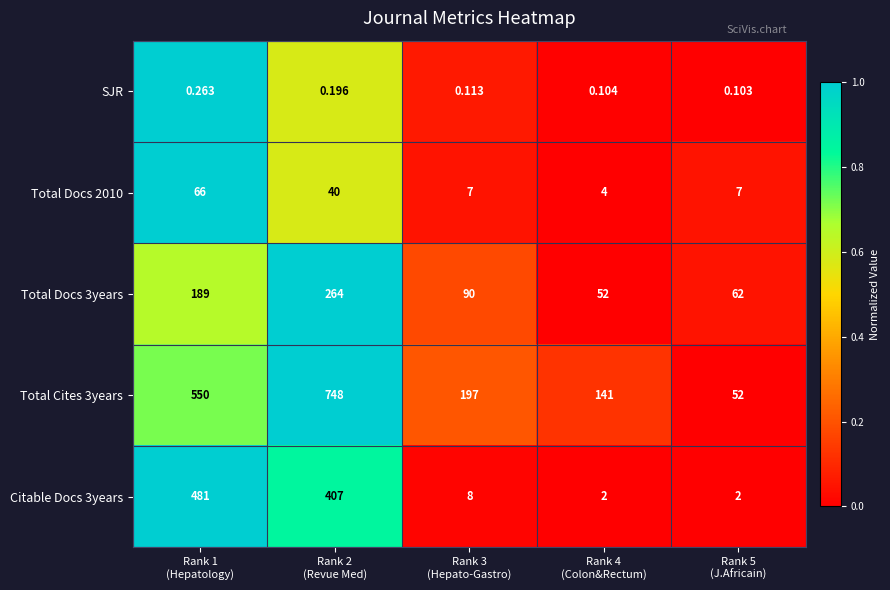

How many distinct data groups are displayed?

5